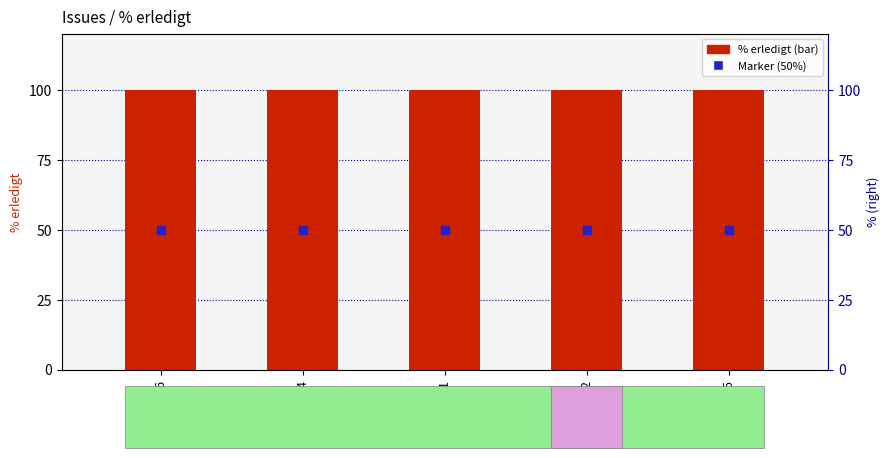

At which category is the sum across all series the highest?

246